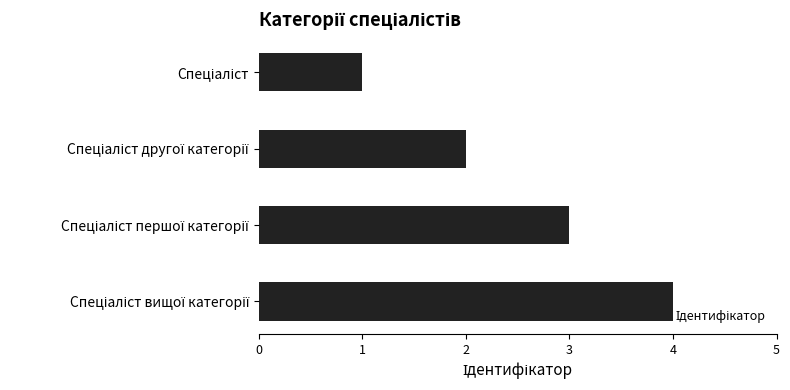

What is the sum of all values?

10